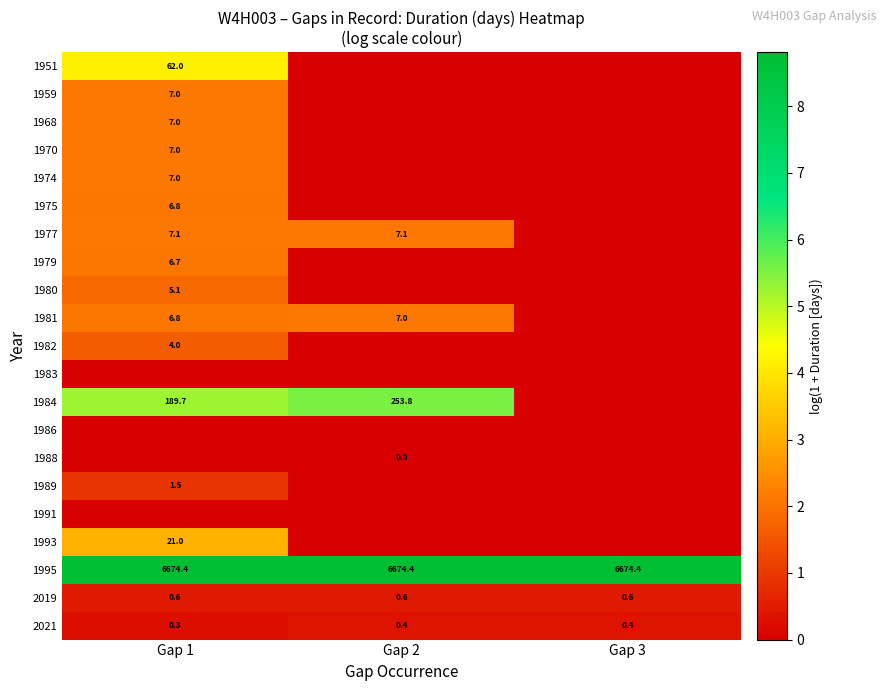

What is the highest value of the 2021 series?

0.4